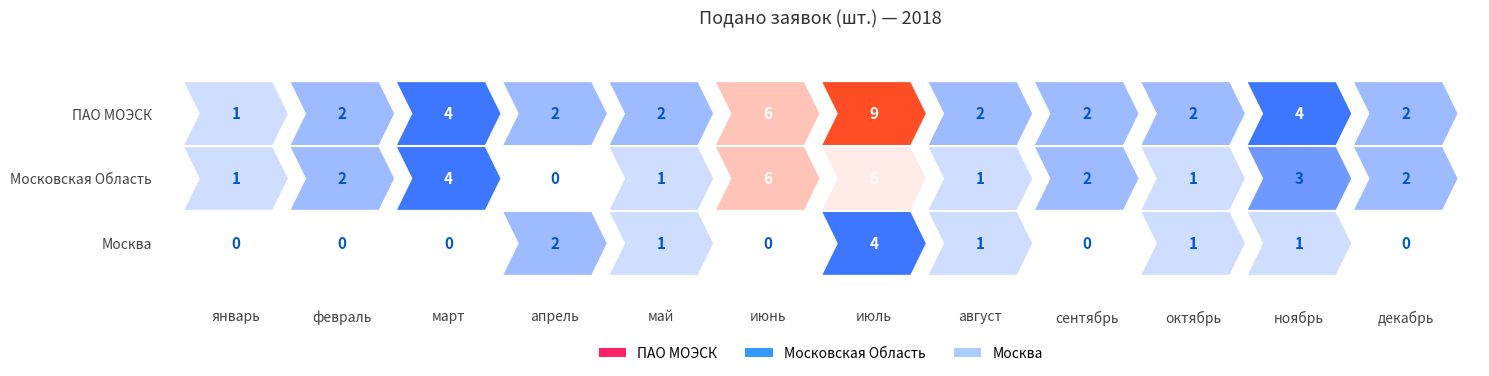

What is the total value across all series at январь?

2